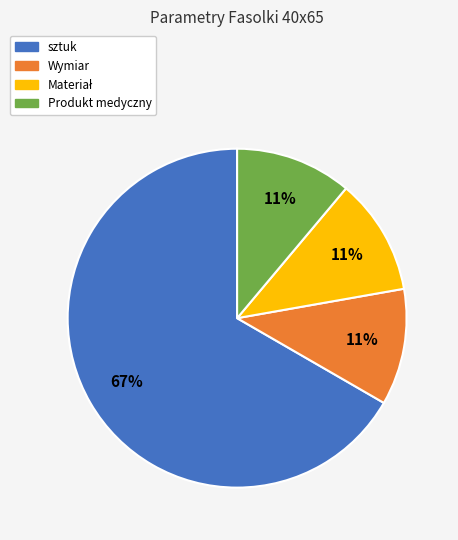

Does any single category account for the majority?

Yes